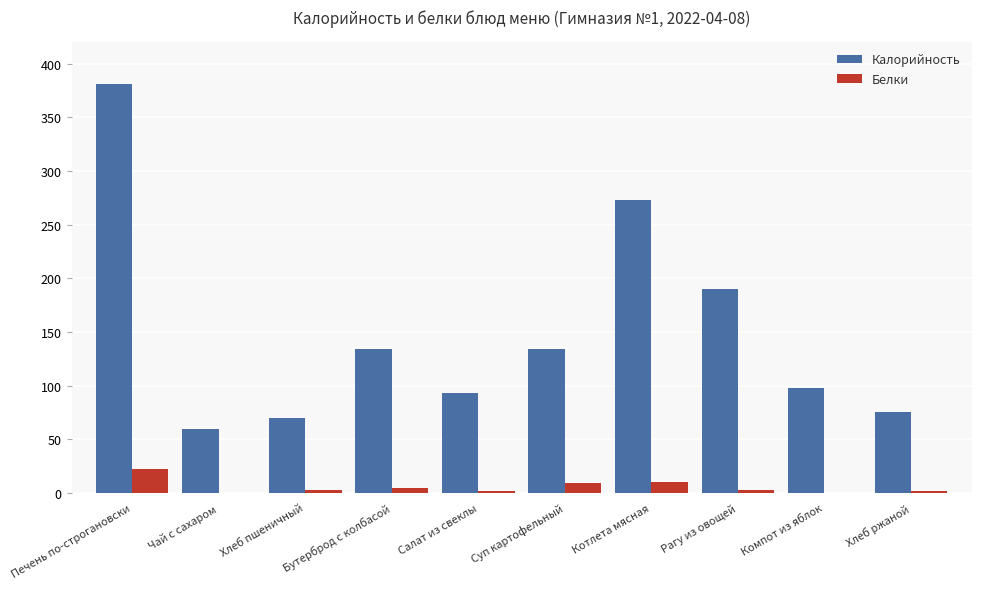

What is the sum of all Калорийность values?

1508.1